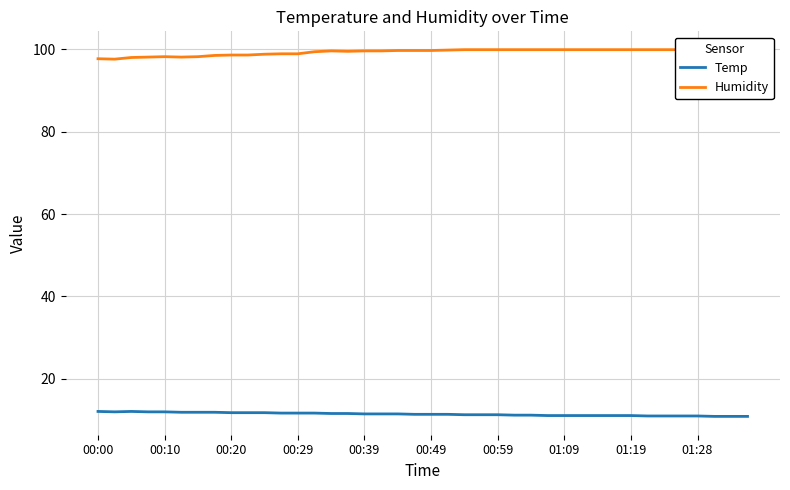

The value of Humidity at 19 is 174.1. True or false?

False